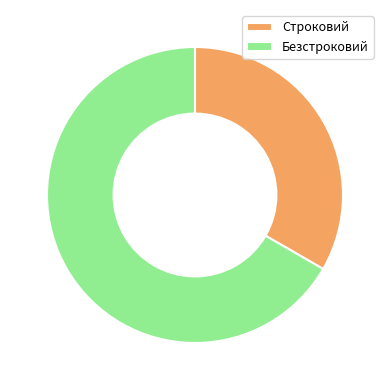

Is Строковий the majority of the pie?

No